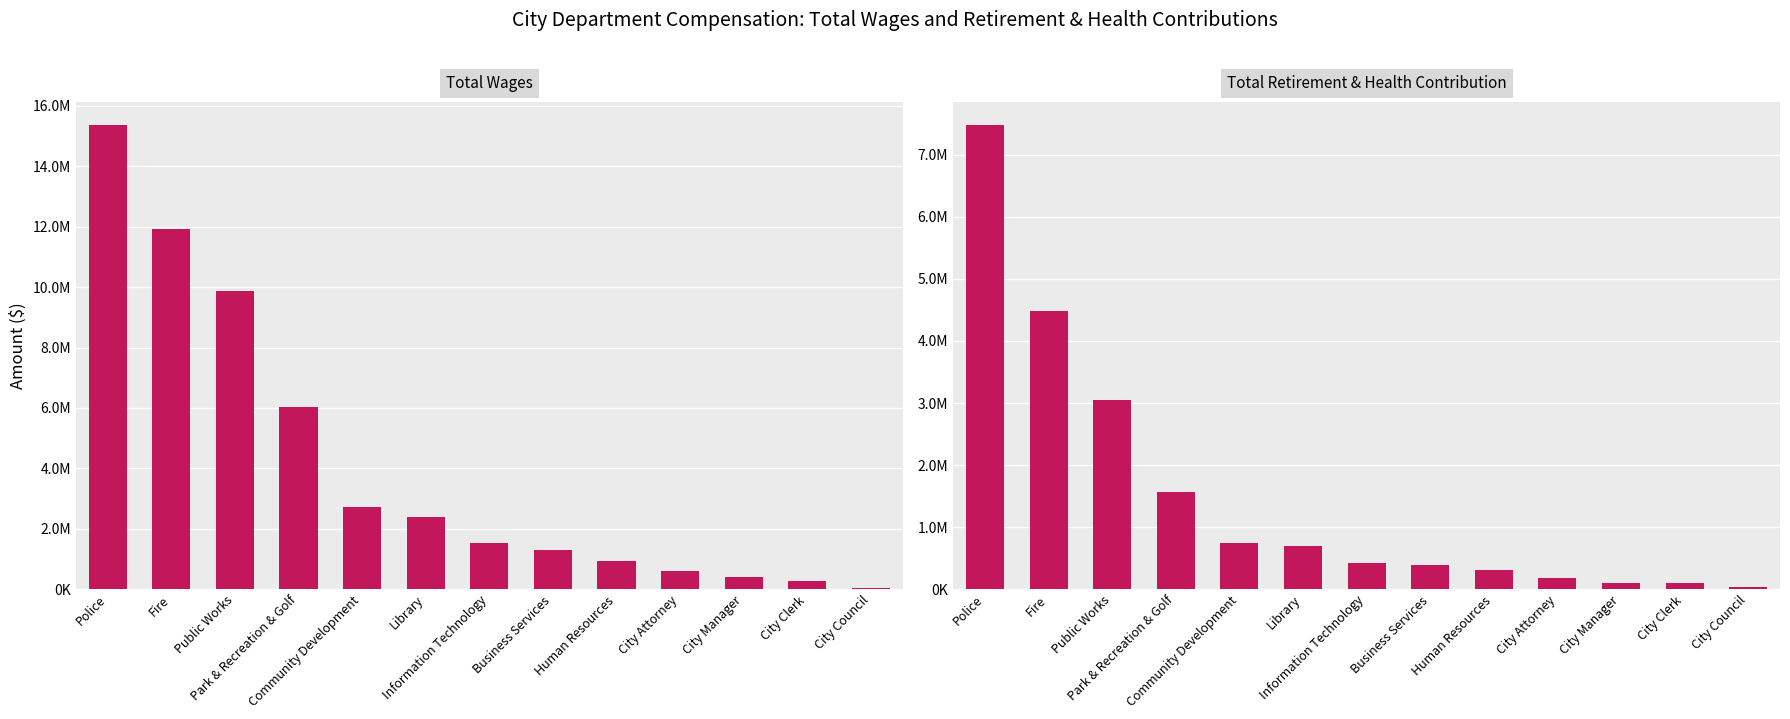

What is the maximum value for Total Wages?

15361511